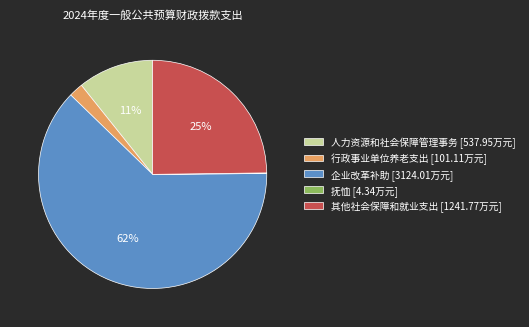

To the nearest percent, what is the average slice percentage?

20%